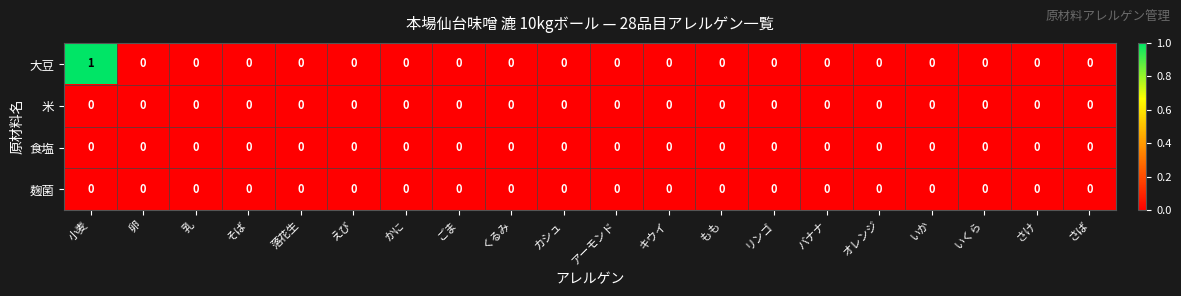

True or false: 大豆 has a value of 0 at もも.

True